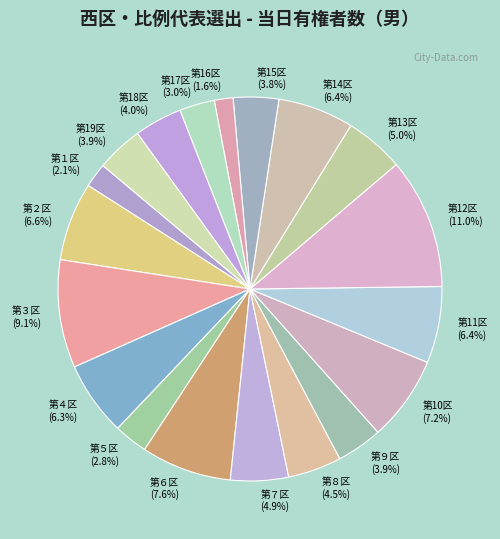

What percentage is the 第15区 slice, to the nearest percent?

4%